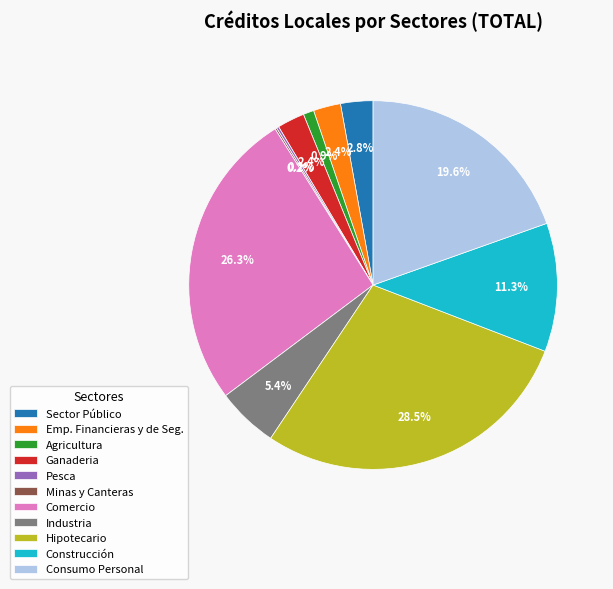

How much of the chart is everything except Emp. Financieras y de Seg.?

97.6%